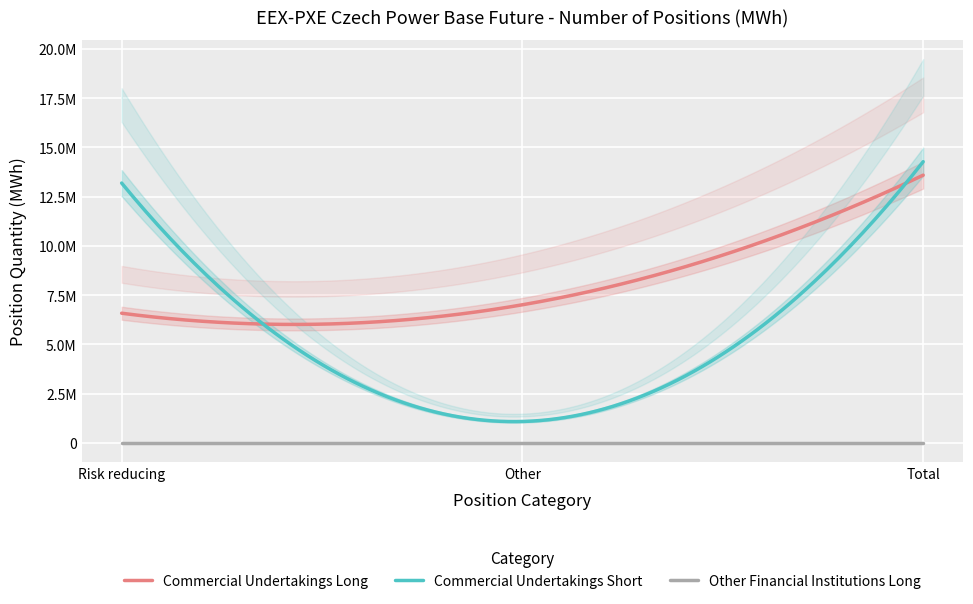

Which label corresponds to the smallest value in the chart?

Risk reducing